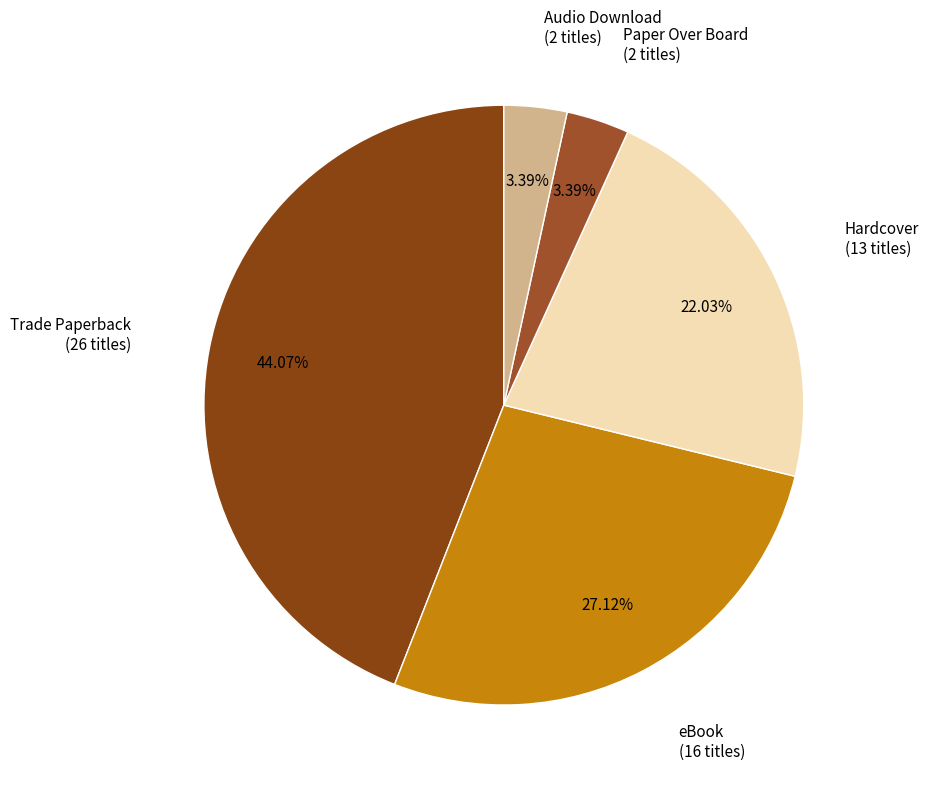

How many slices are in this pie chart?

5